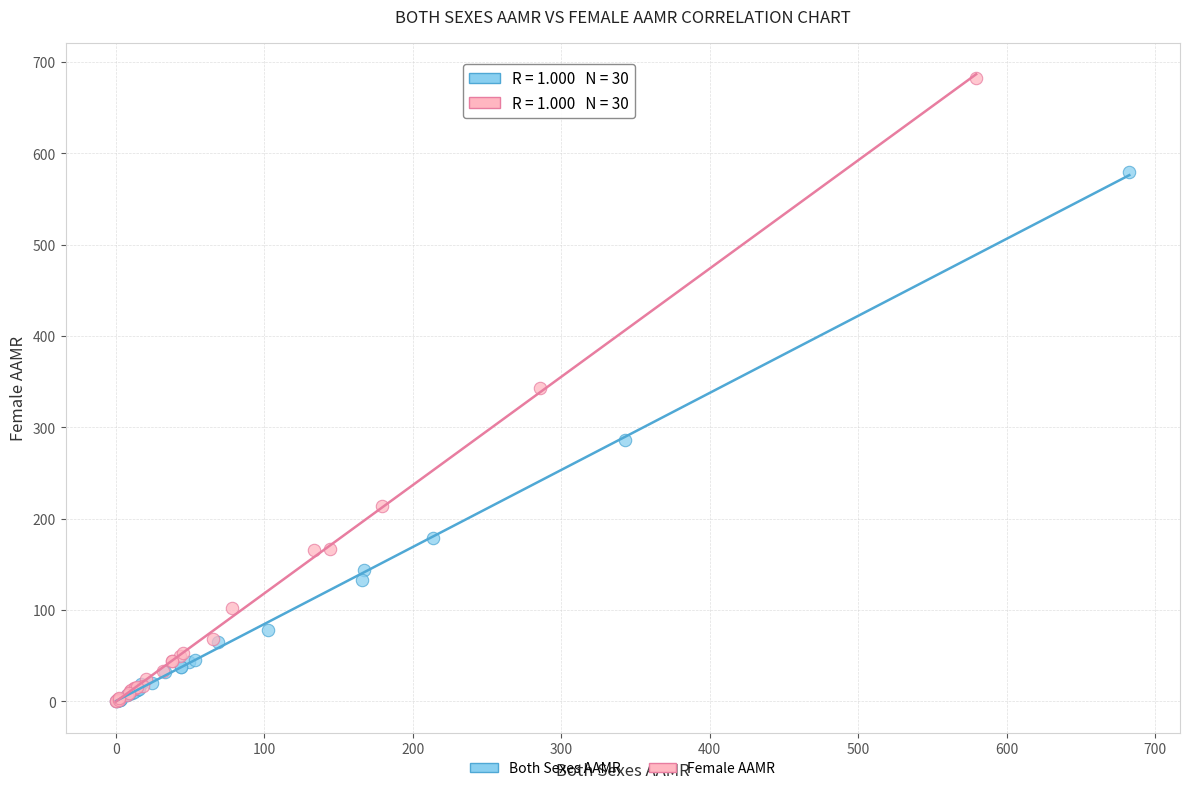

Which series has the largest Y range (max minus min)?

Female AAMR